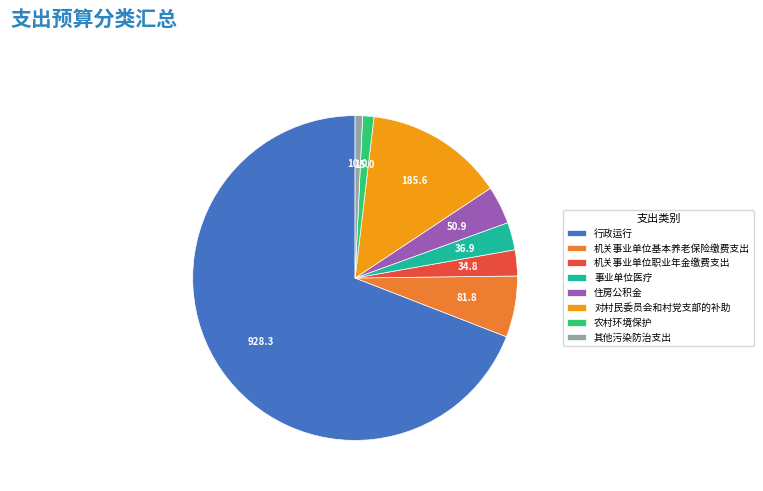

Is 行政运行 the majority of the pie?

Yes